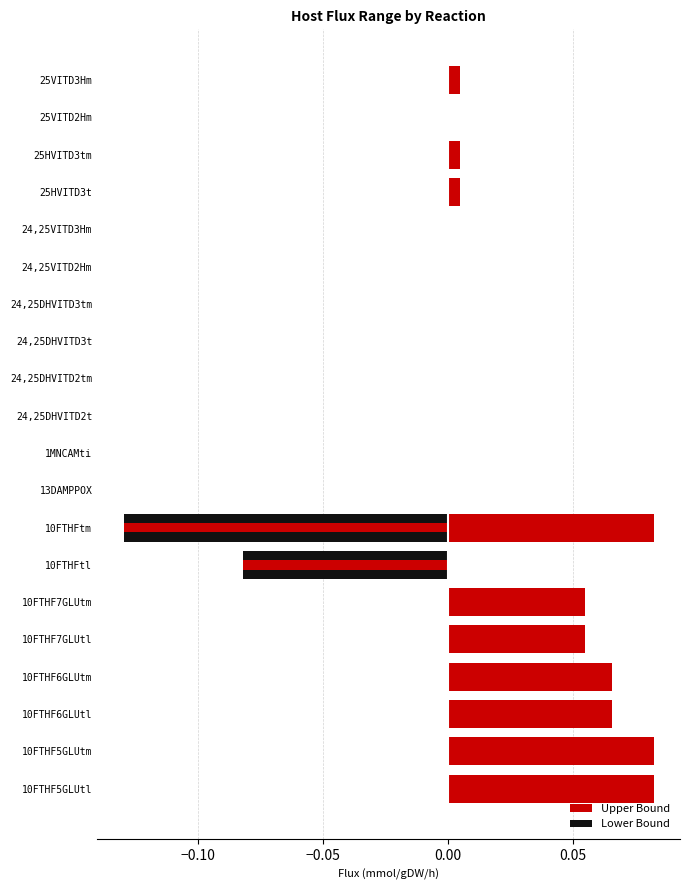

Is the value of Lower Bound at 24,25VITD2Hm greater than the value of Upper Bound at 24,25VITD2Hm?

No